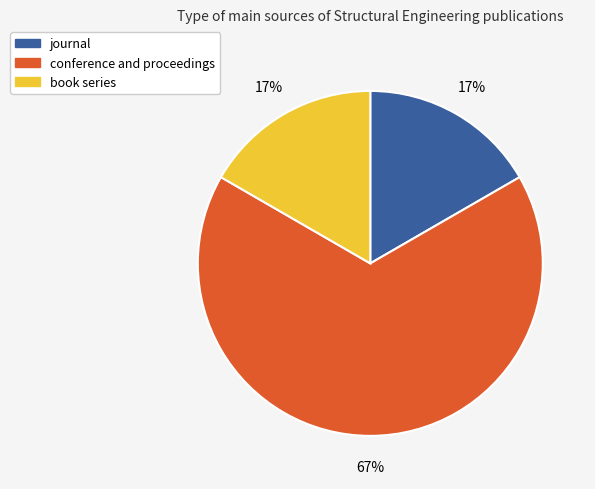

Do conference and proceedings and journal together represent more than half of the pie?

Yes